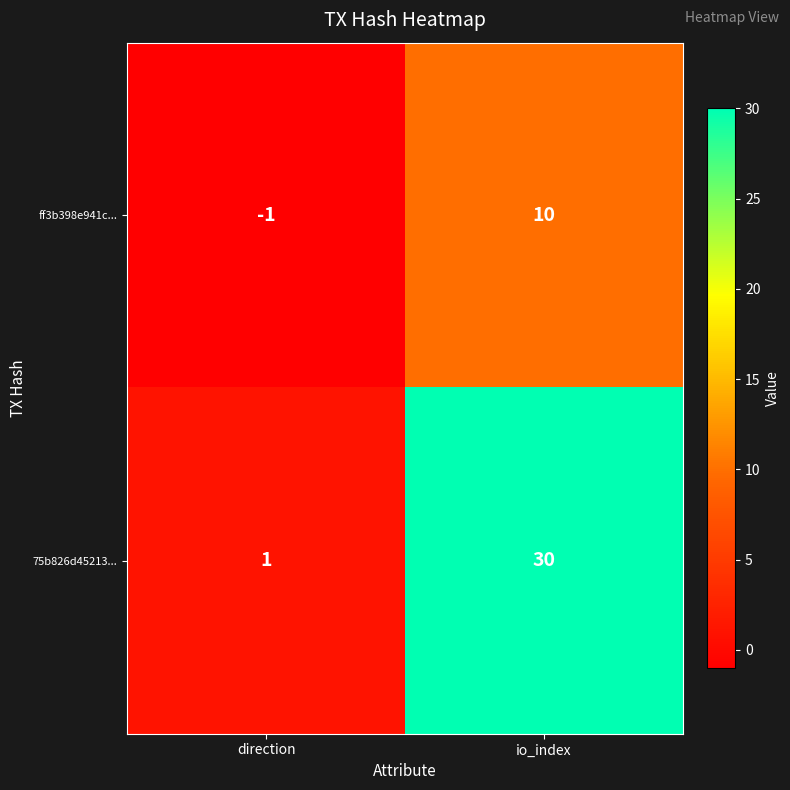

Reading right to left, list all the values displayed in this chart.

ff3b398e941c...: io_index=10	direction=-1
75b826d45213...: io_index=30	direction=1